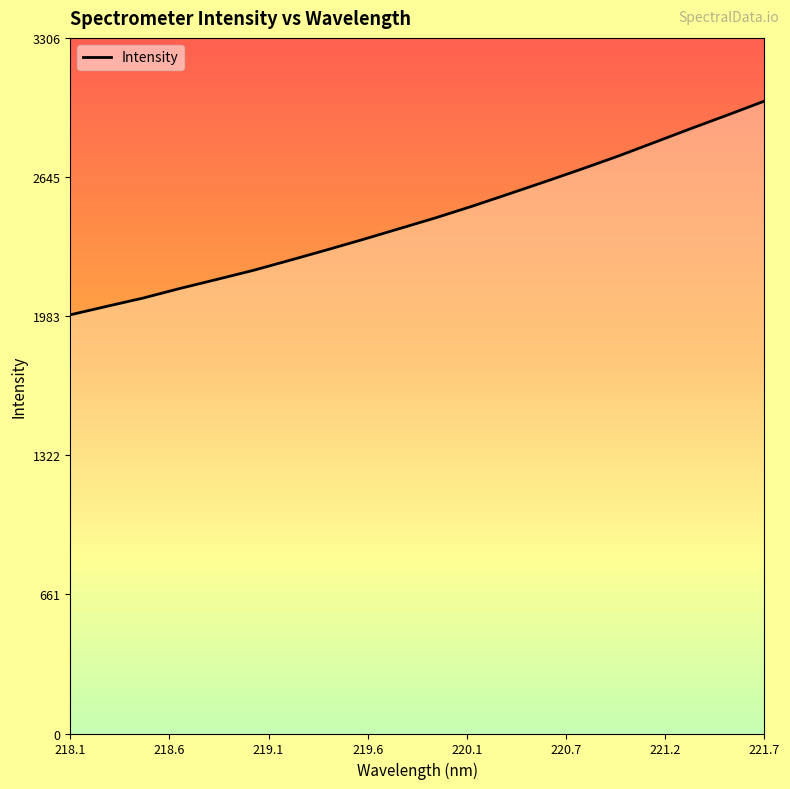

What is the minimum value shown in the chart?

1990.2